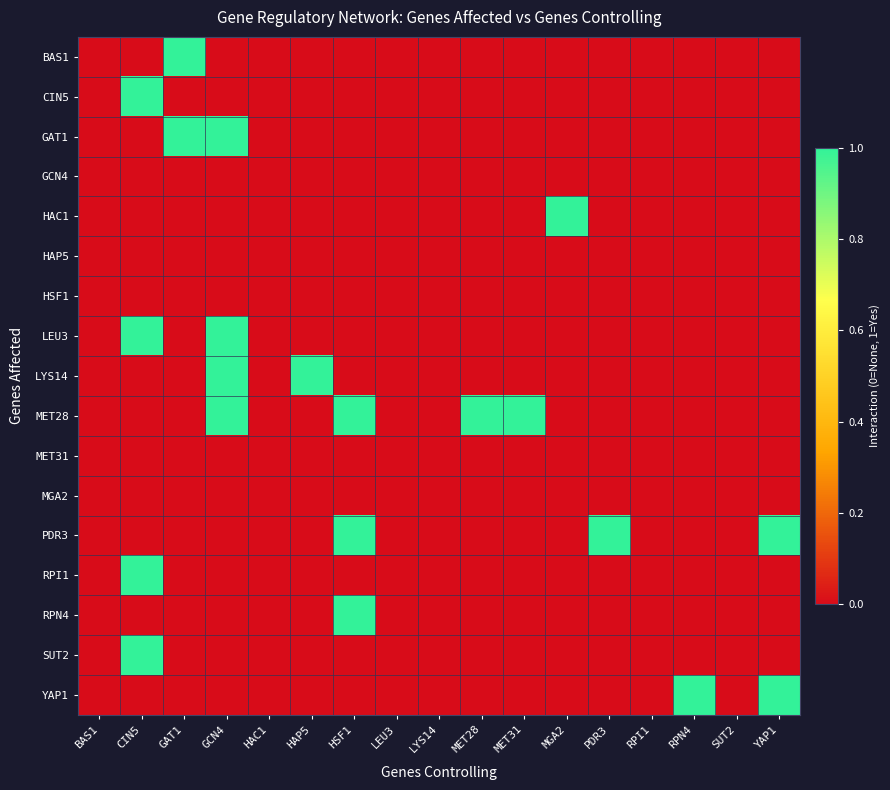

Which series has the largest range (max minus min)?

BAS1